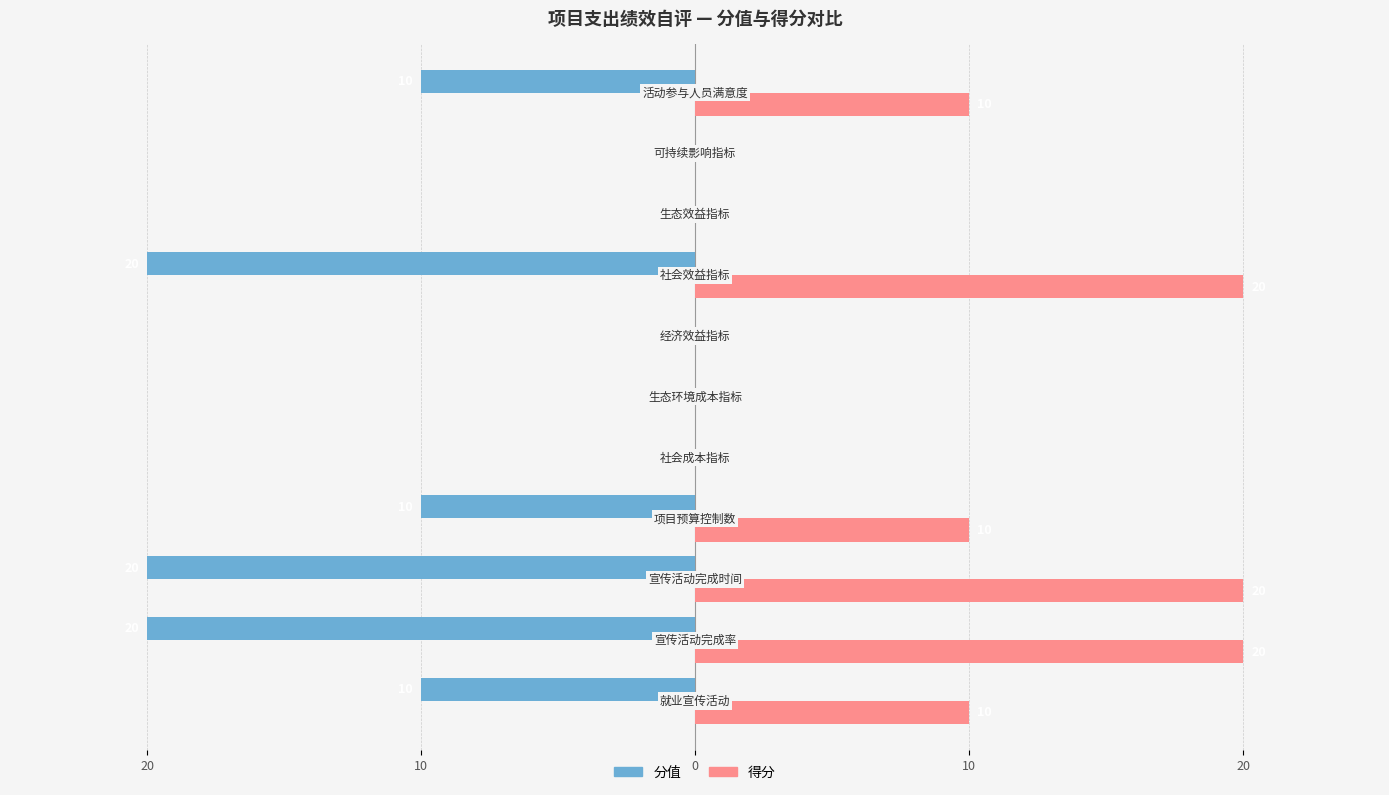

What is the greatest value displayed?

20